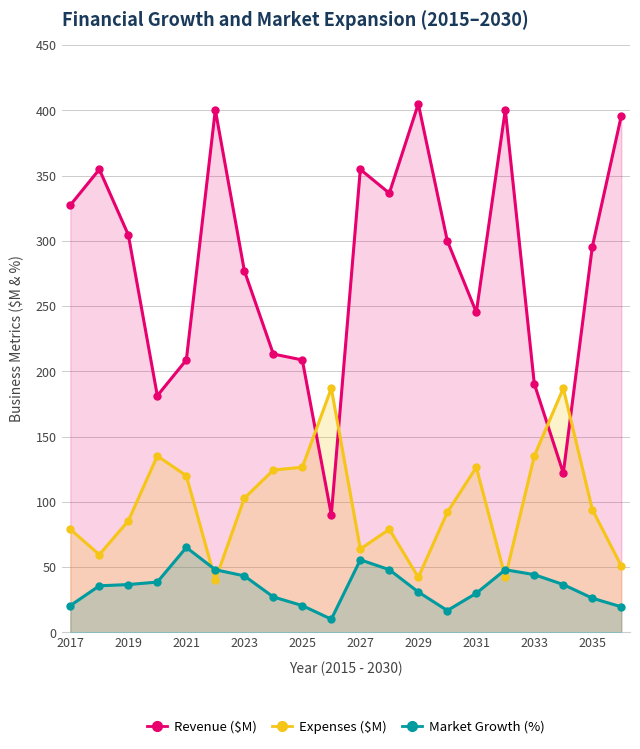

Does the chart have visible grid lines?

Yes